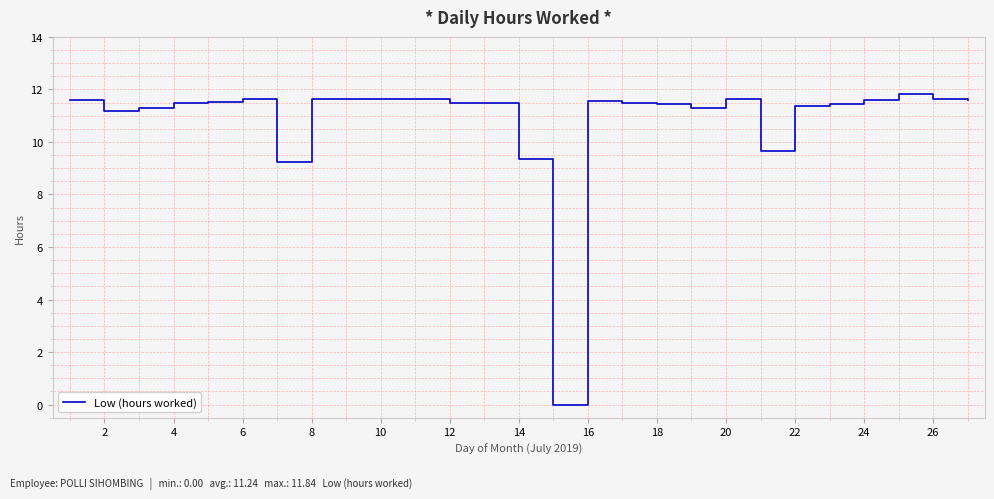

How many values are above zero?

23